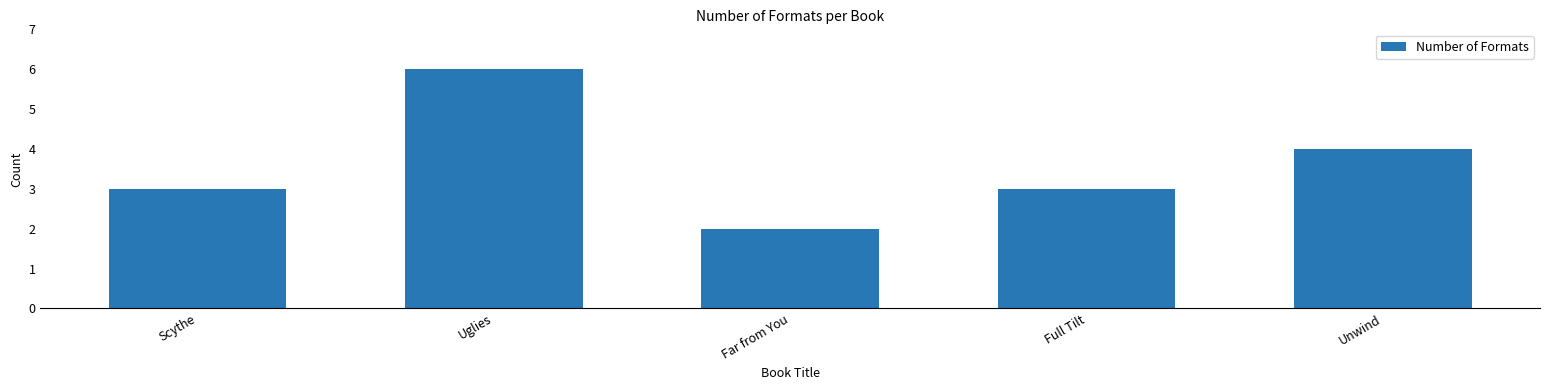

How many categories are shown in the chart?

5